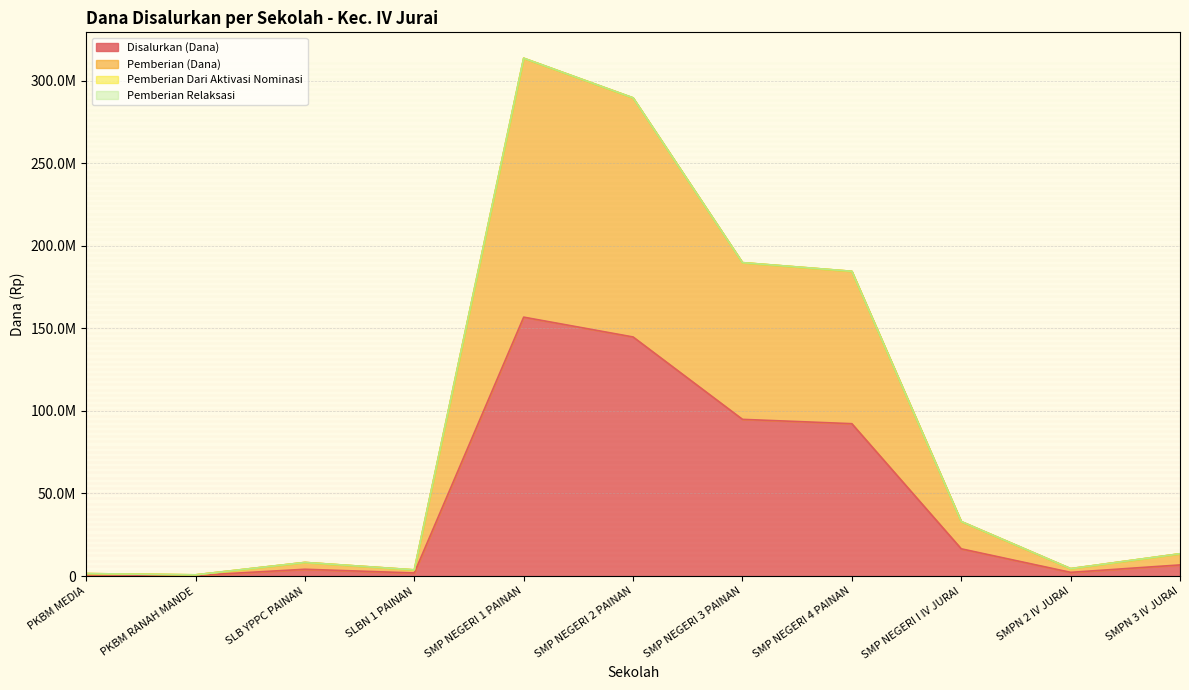

True or false: Pemberian (Dana) and Disalurkan (Dana) intersect in this chart.

False